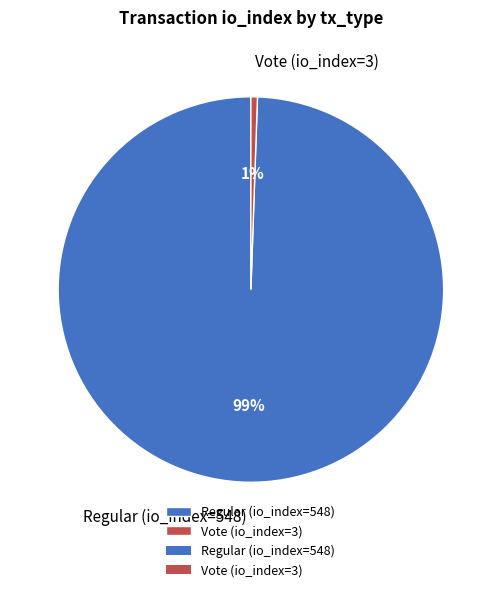

Combined, do Regular (io_index=548) and Vote (io_index=3) account for over 50%?

Yes